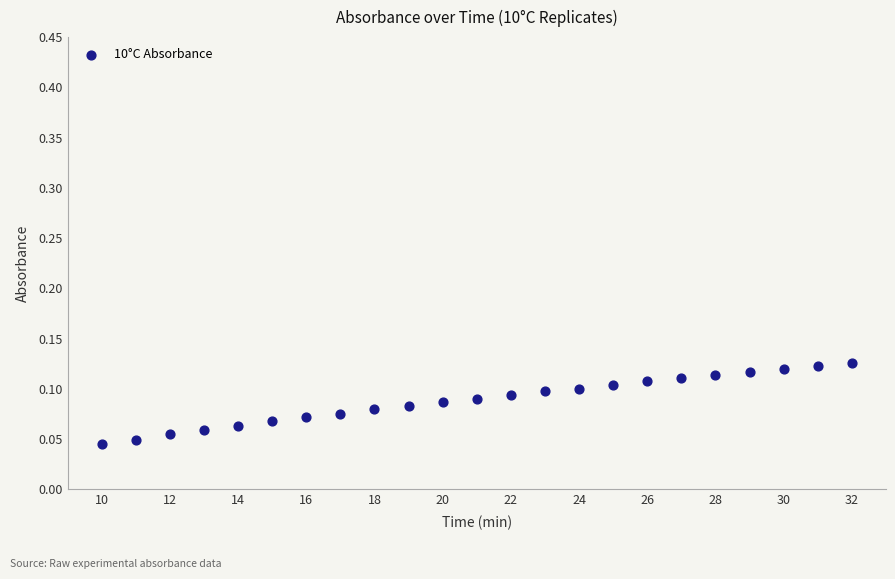

What is the range of X values (max minus min)?

22.0